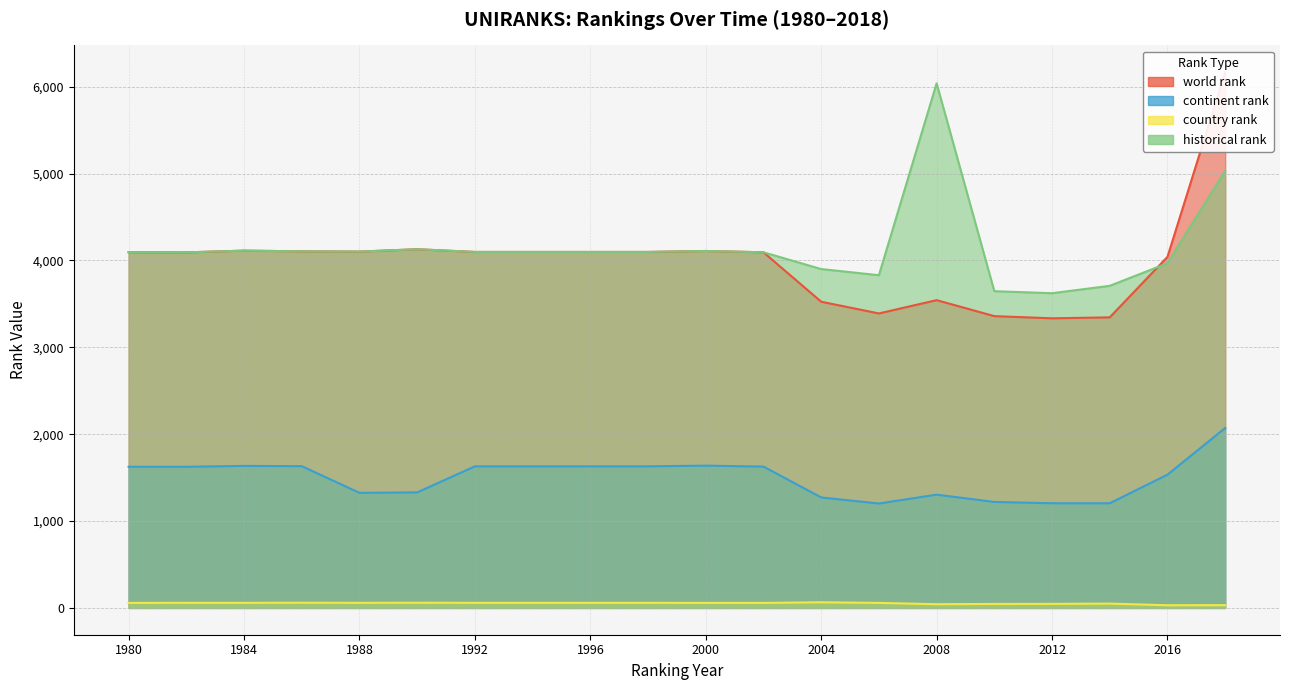

Where is the first local minimum for historical rank?

1982